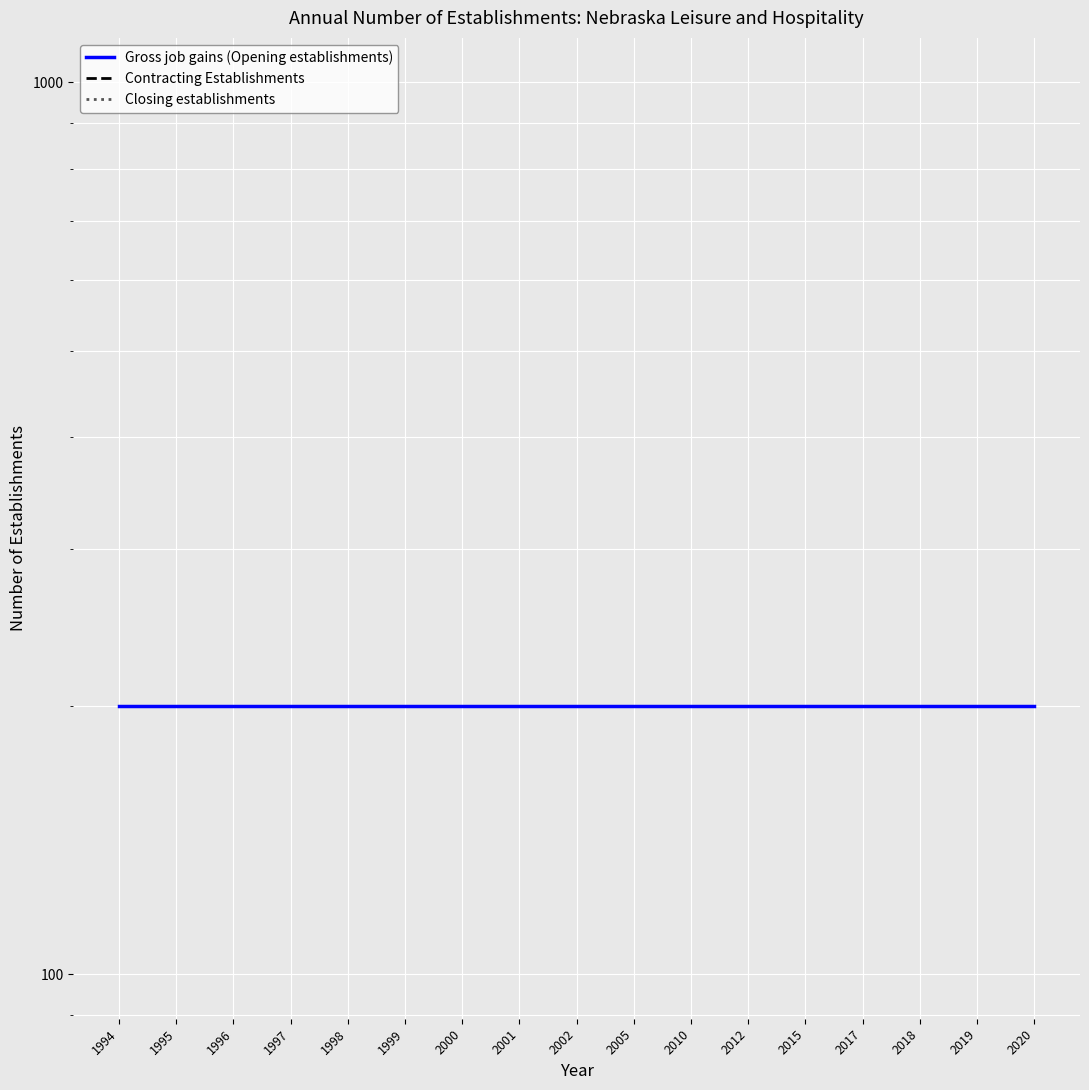

Read the Gross job gains (Opening establishments) value at 1998.

200